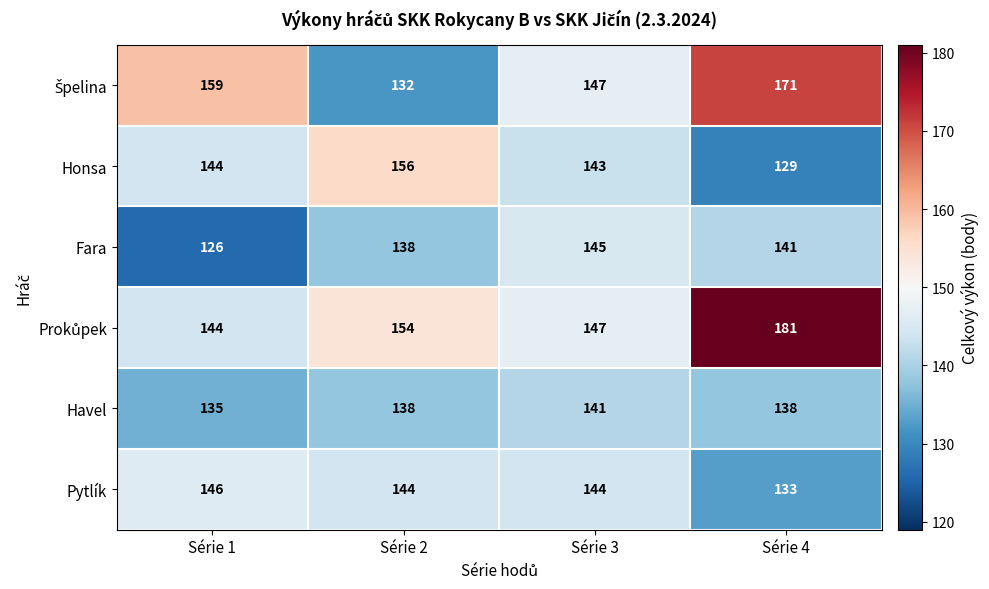

What is the difference between the second highest and second lowest values in the Fara series?

3